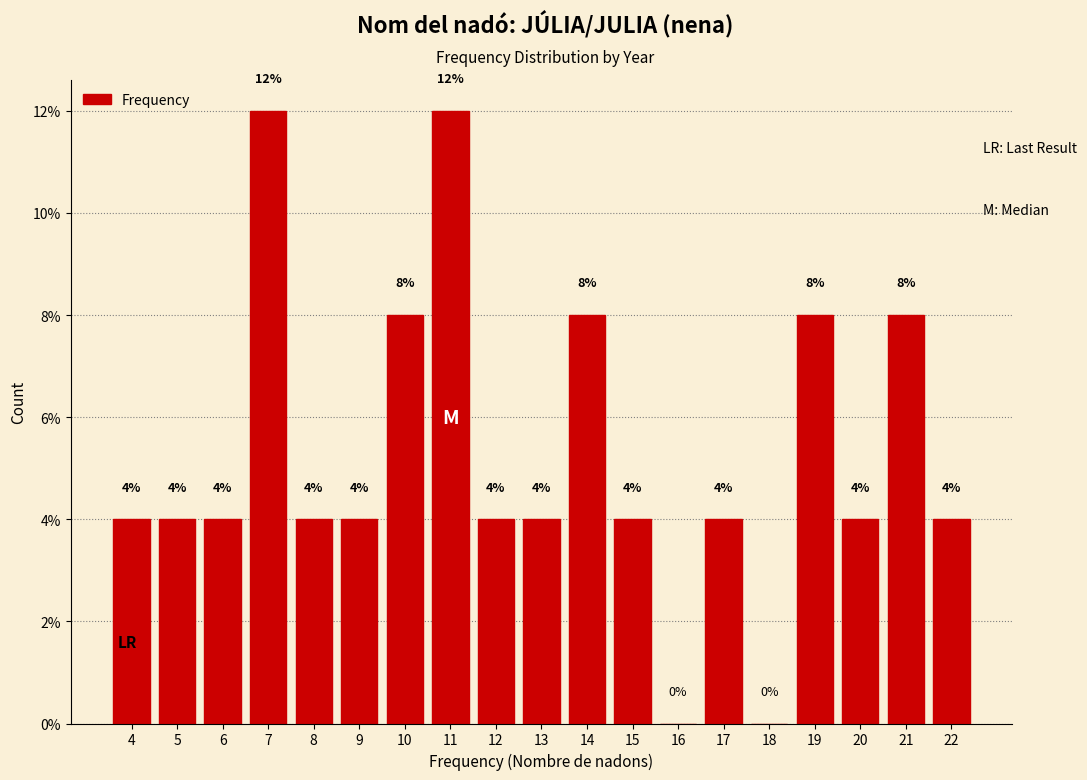

Reading left to right, transcribe this chart: for each bar, give the range it covers on the x-axis and its height.

3.5 to 4.5: 4
4.5 to 5.5: 4
5.5 to 6.5: 4
6.5 to 7.5: 12
7.5 to 8.5: 4
8.5 to 9.5: 4
9.5 to 10.5: 8
10.5 to 11.5: 12
11.5 to 12.5: 4
12.5 to 13.5: 4
13.5 to 14.5: 8
14.5 to 15.5: 4
15.5 to 16.5: 0
16.5 to 17.5: 4
17.5 to 18.5: 0
18.5 to 19.5: 8
19.5 to 20.5: 4
20.5 to 21.5: 8
21.5 to 22.5: 4